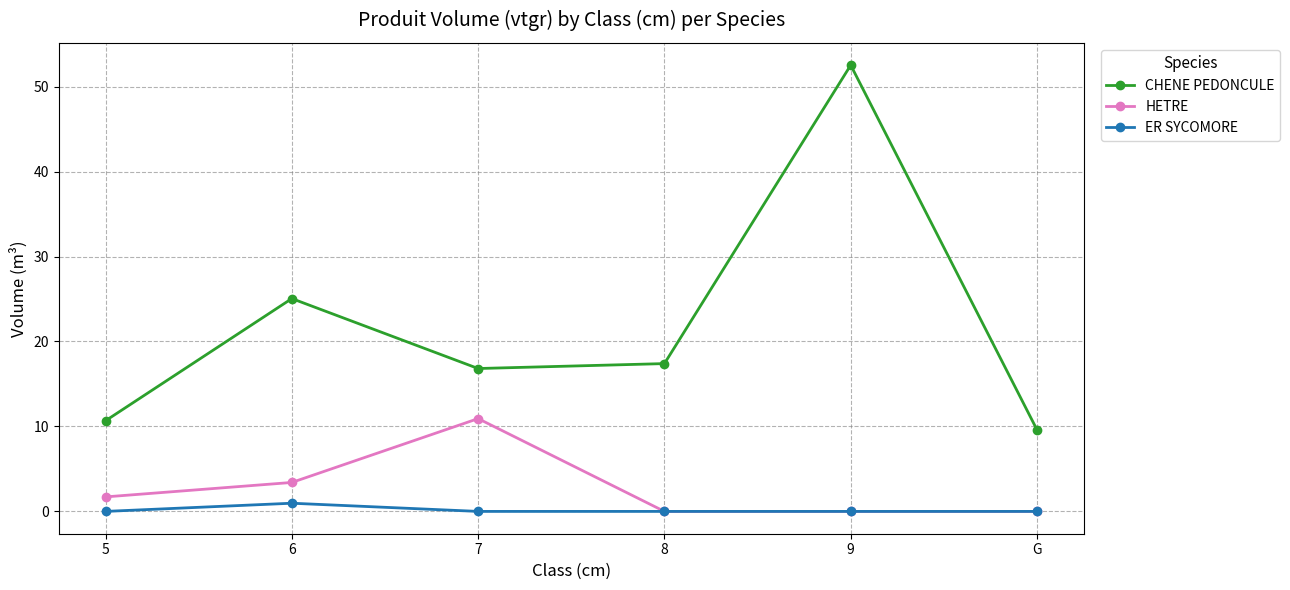

Is it true that HETRE equals 5.7 at 9?

False